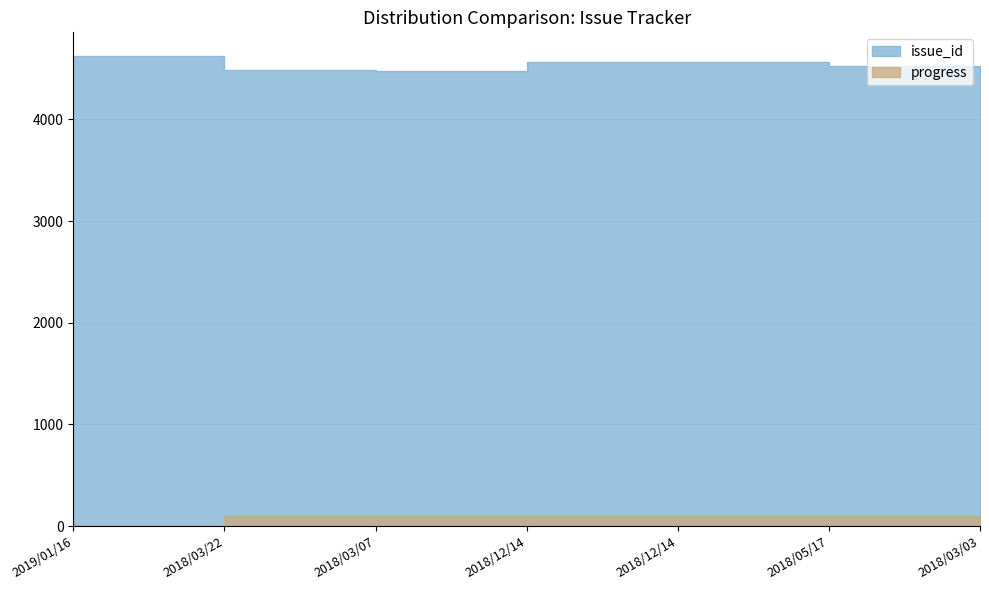

What is the sum of all progress values?

600